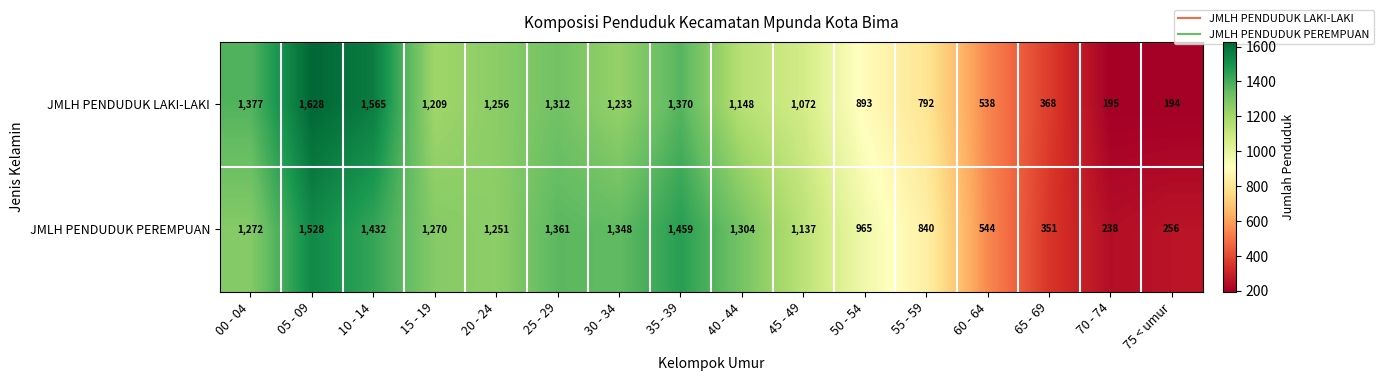

What is the difference between the highest and lowest values at 20 - 24?

5